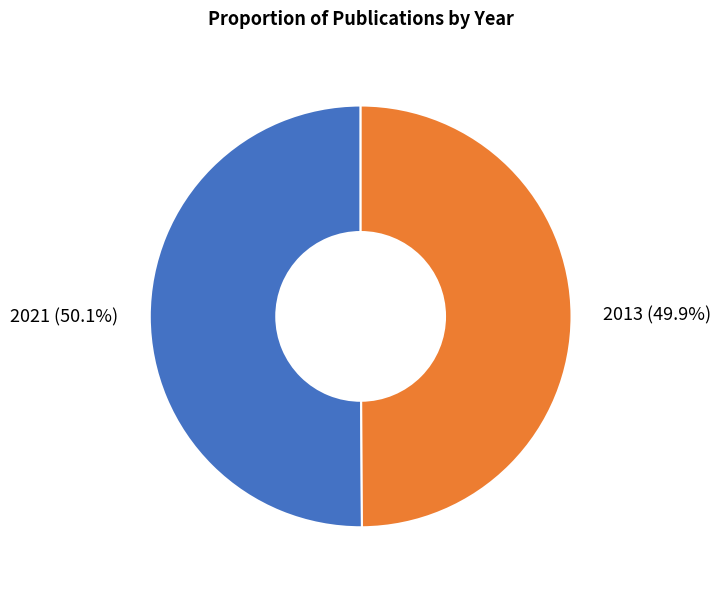

What is the ratio of the value at 2021 to the value at 2013?

1.0